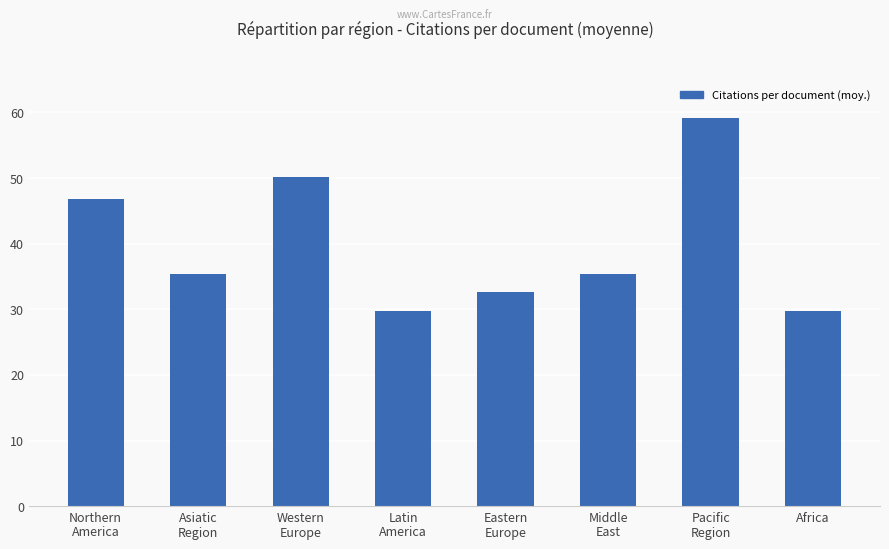

What is the value of the 7th bar from the left?

59.1